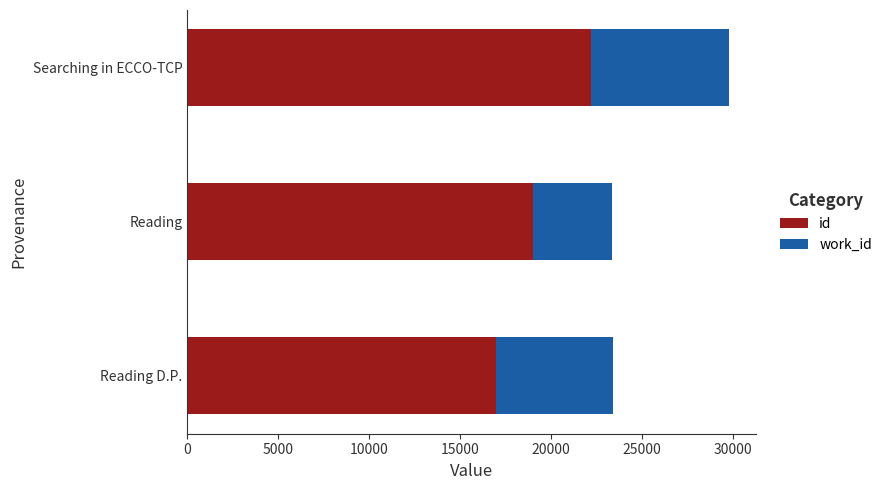

What is the average value of the id series?

19395